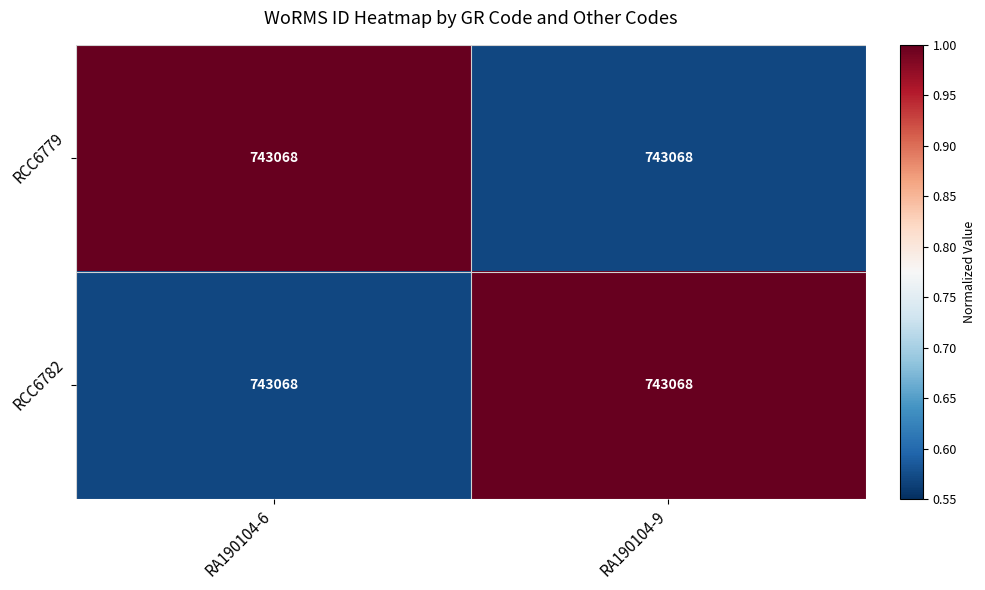

The RCC6779 series shows 1.0 at RA190104-9. True or false?

False